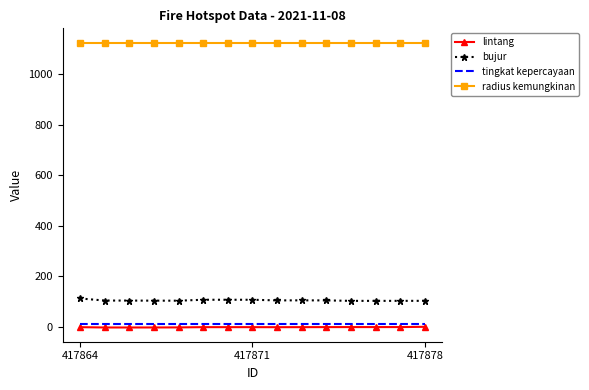

True or false: lintang and radius kemungkinan intersect in this chart.

False